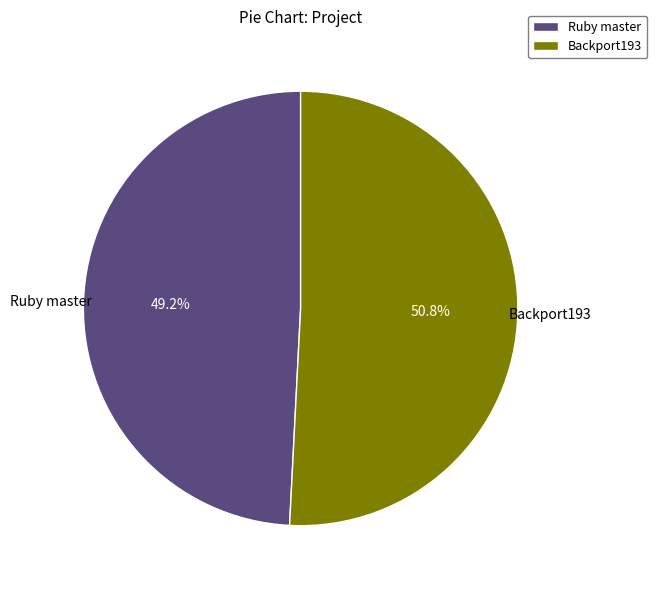

Rank the categories by value from highest to lowest.

Backport193, Ruby master